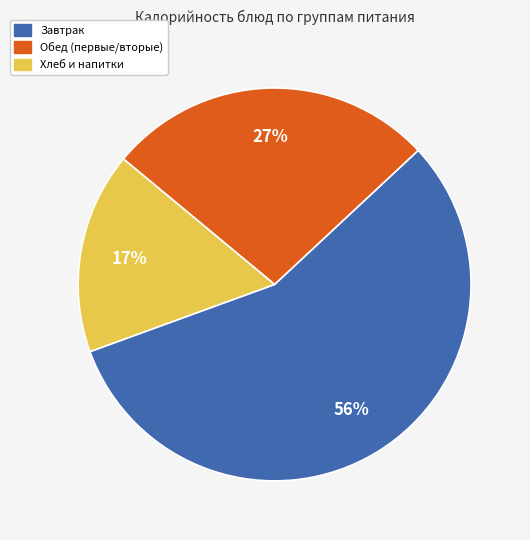

How many slices are in this pie chart?

3